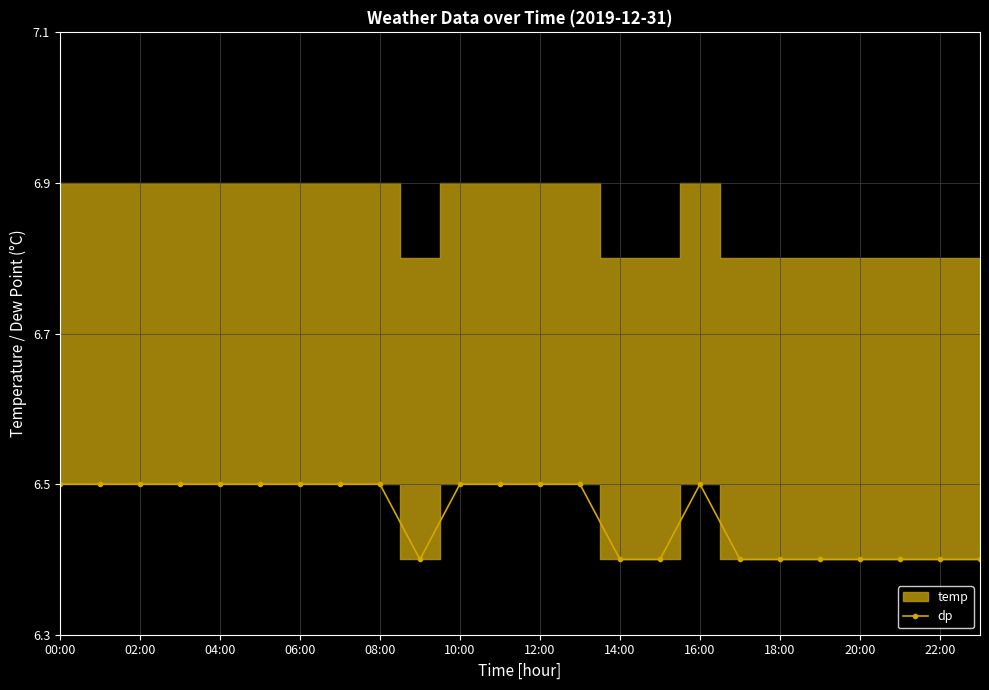

Is it true that dp equals 8.5 at 06:00?

False